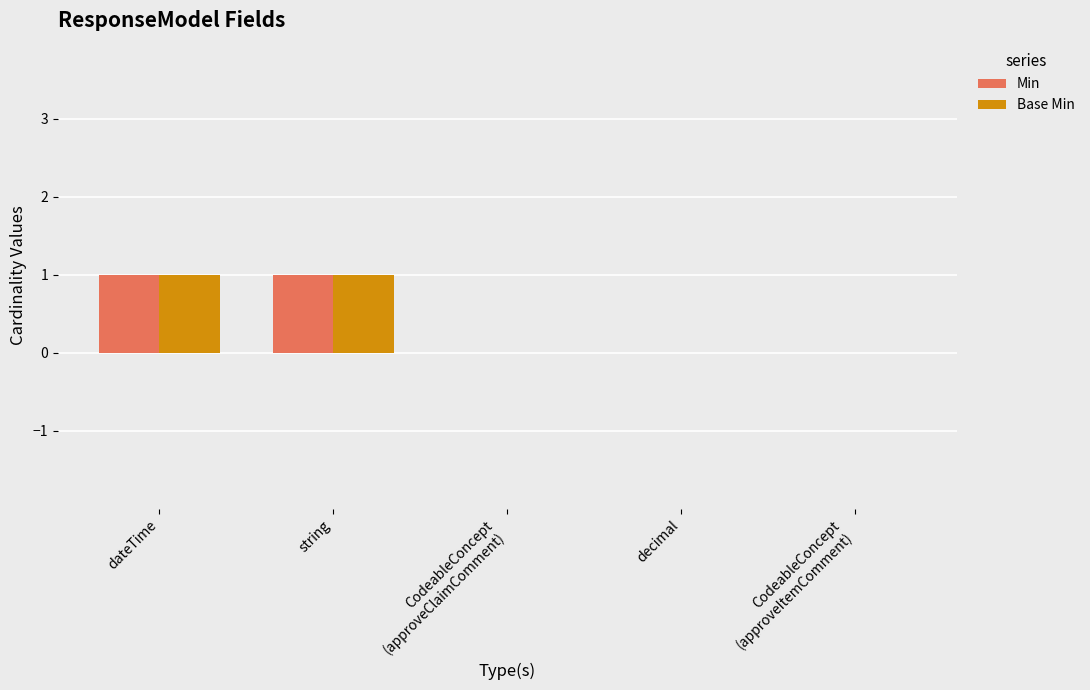

Does the chart contain stacked bars?

No